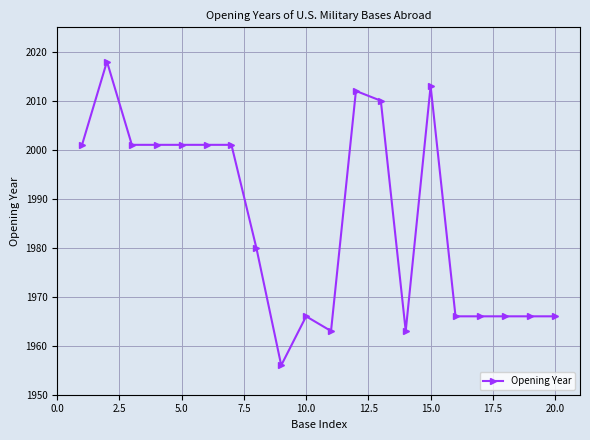

What is the greatest value displayed?

2018